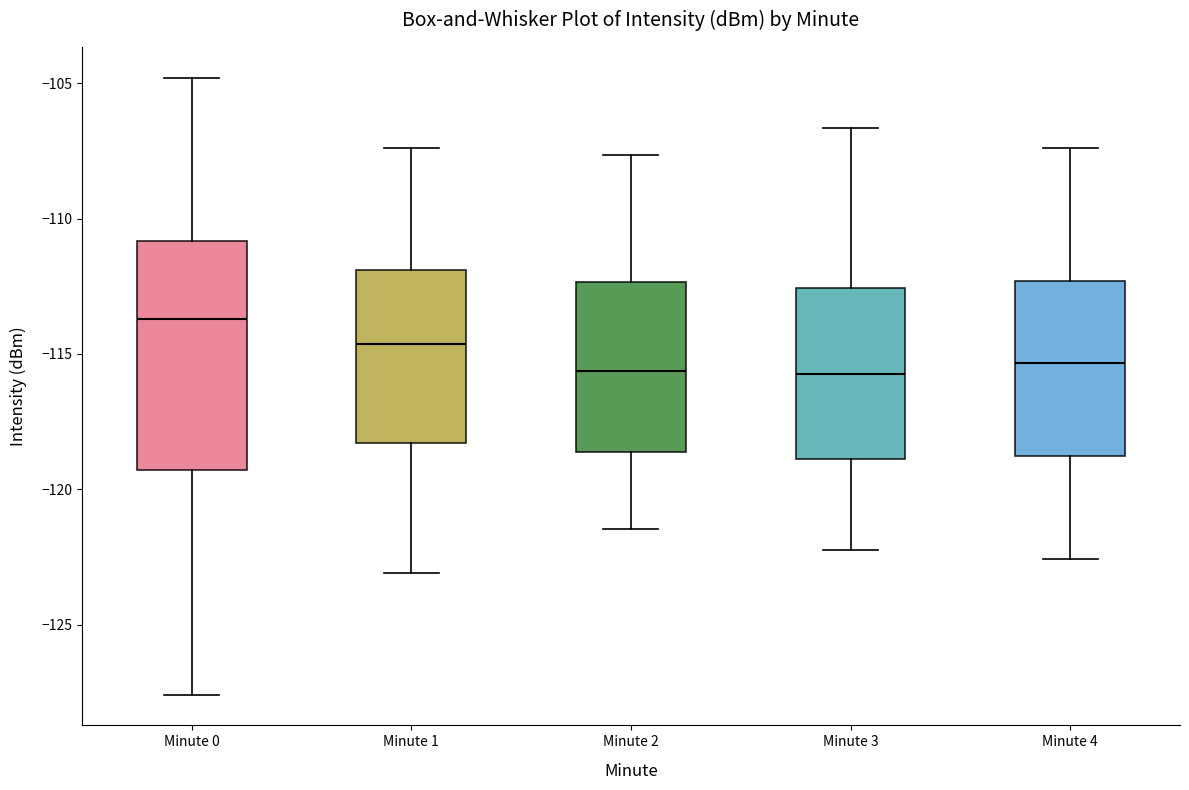

Reading left to right, read every box against the y-axis: the position of its median line, the range the box covers, and the ends of its whiskers. The values are not printed on the chart, so give them approximately, as read against the axis.

Minute 0: median -113.5, box -119.5 to -111.0, whiskers -127.5 to -105.0
Minute 1: median -114.5, box -118.5 to -112.0, whiskers -123.0 to -107.5
Minute 2: median -115.5, box -118.5 to -112.5, whiskers -121.5 to -107.5
Minute 3: median -115.5, box -119.0 to -112.5, whiskers -122.0 to -106.5
Minute 4: median -115.5, box -119.0 to -112.5, whiskers -122.5 to -107.5